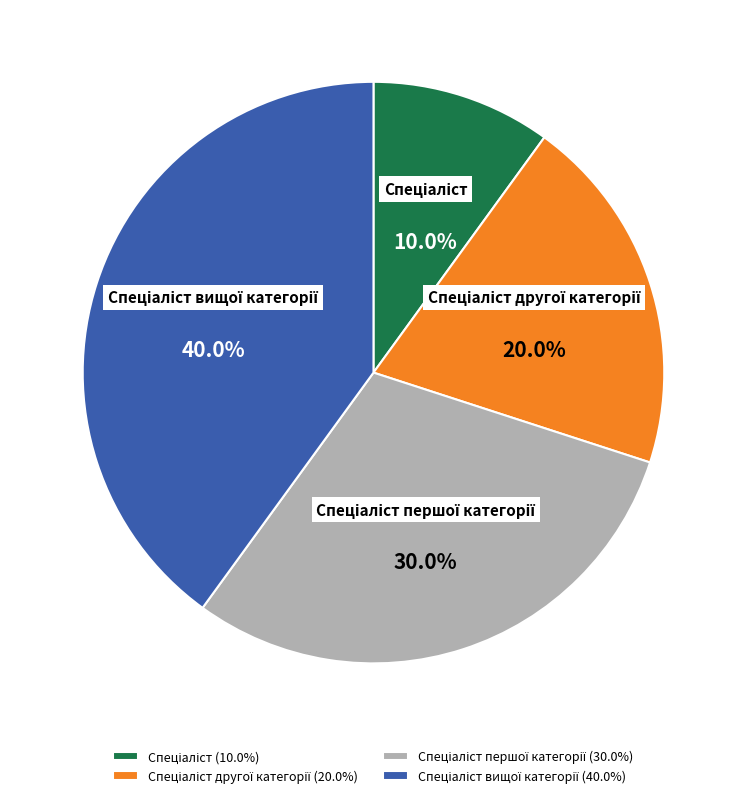

Is there a majority slice in this chart?

No